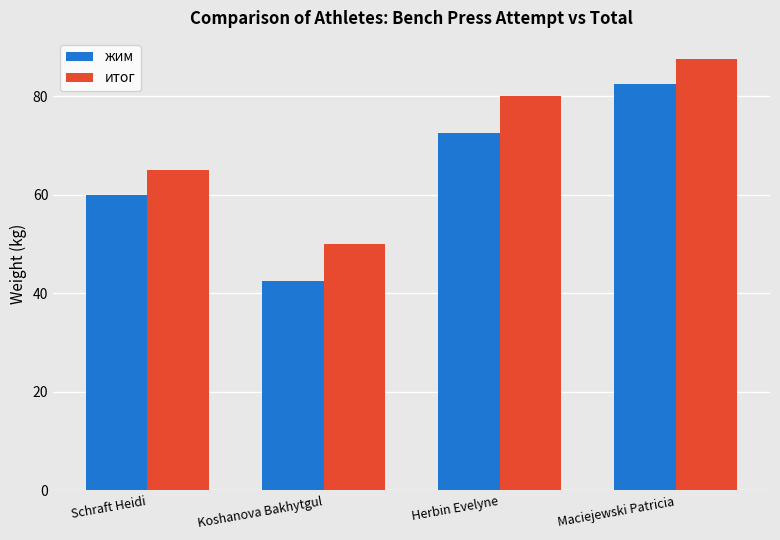

What is the smallest value displayed?

42.5